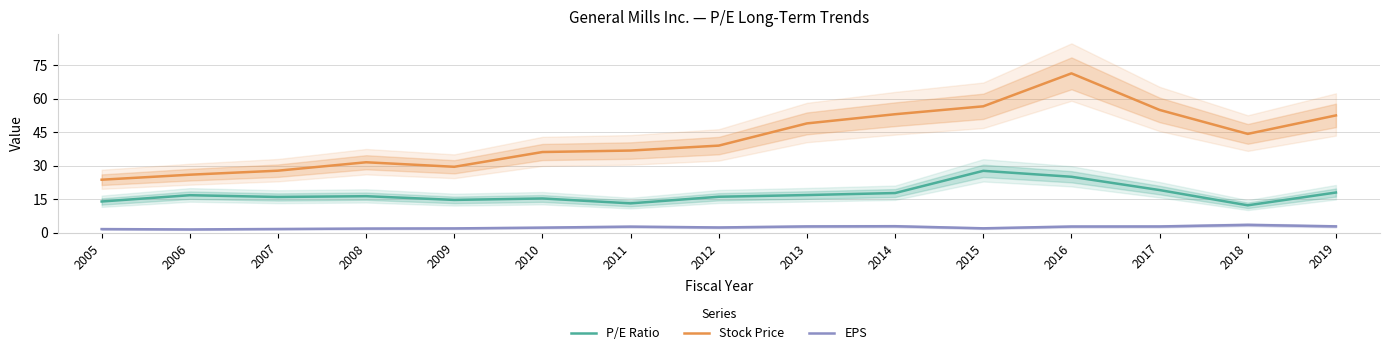

Where is the first local minimum for Stock Price?

2009